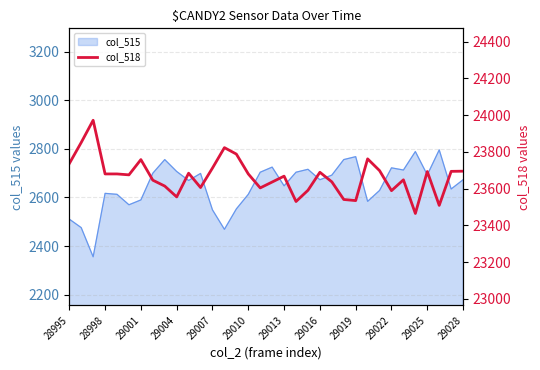

Does the chart have visible grid lines?

Yes